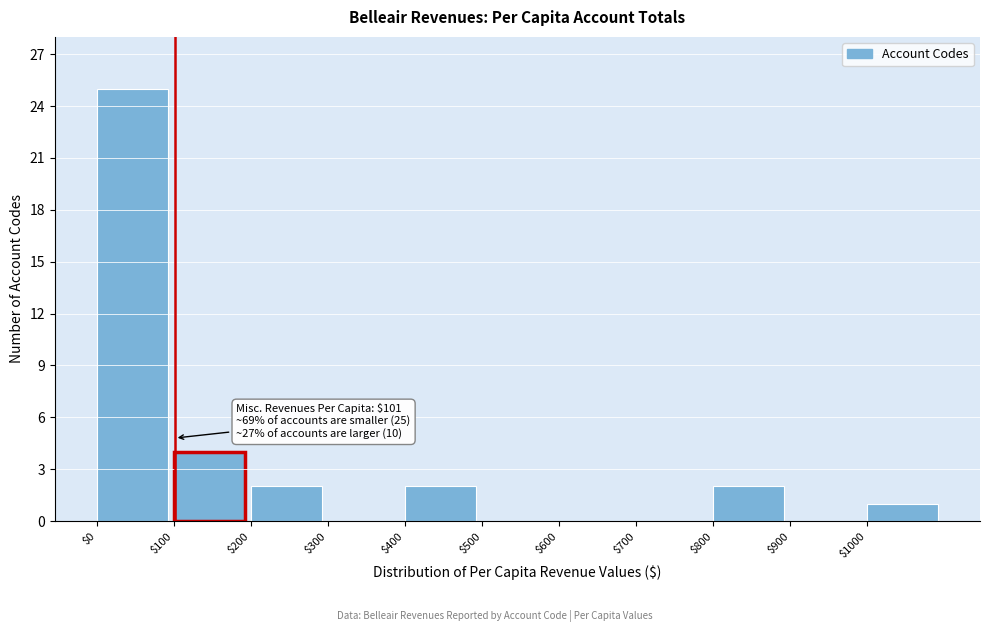

Which range on the x-axis has the tallest bar?

0 to 100